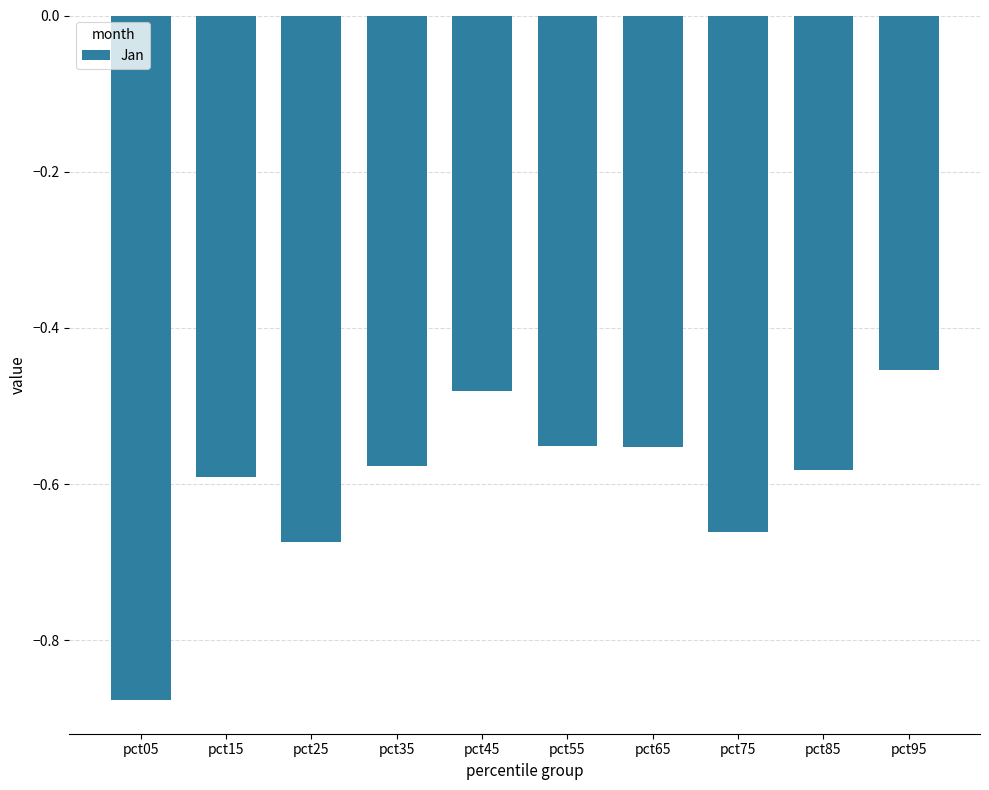

What is the difference between the maximum and minimum values?

0.4